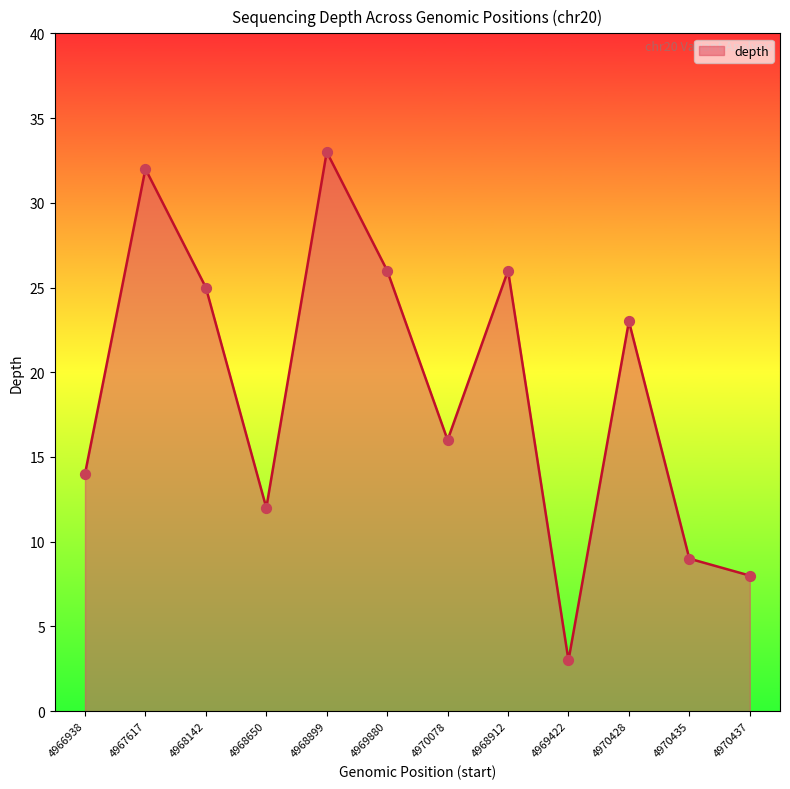

Approximately how many times larger is the value at 4970078 compared to 4968899?

0.5